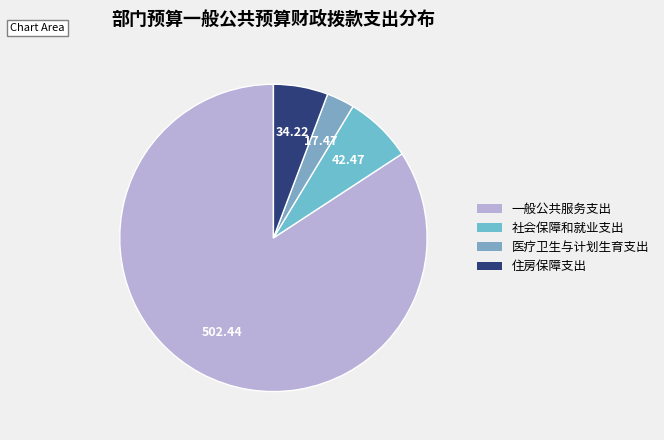

What is the change in value from 一般公共服务支出 to 社会保障和就业支出?

-460.0